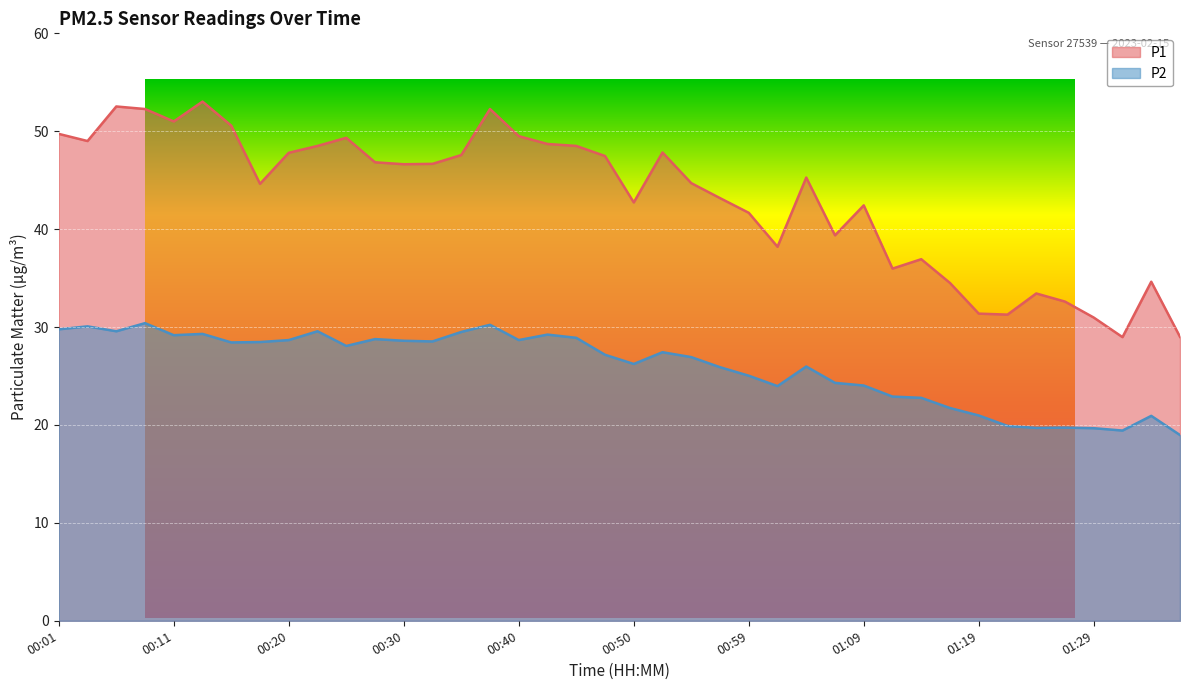

What are all the series names shown in the legend?

P1, P2